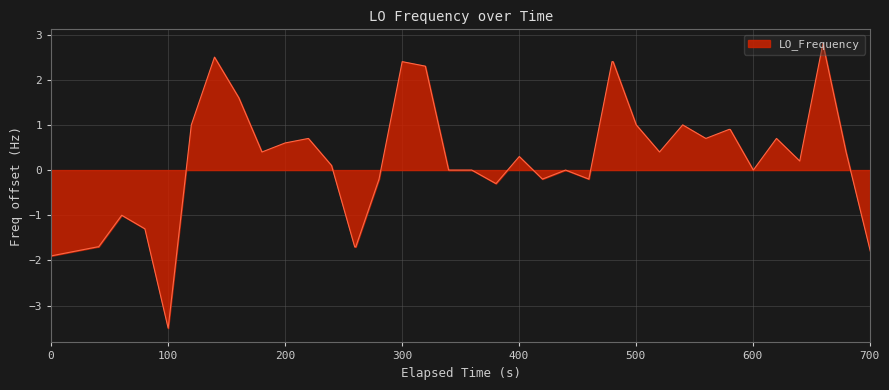

What is the smallest value displayed?

-3.5